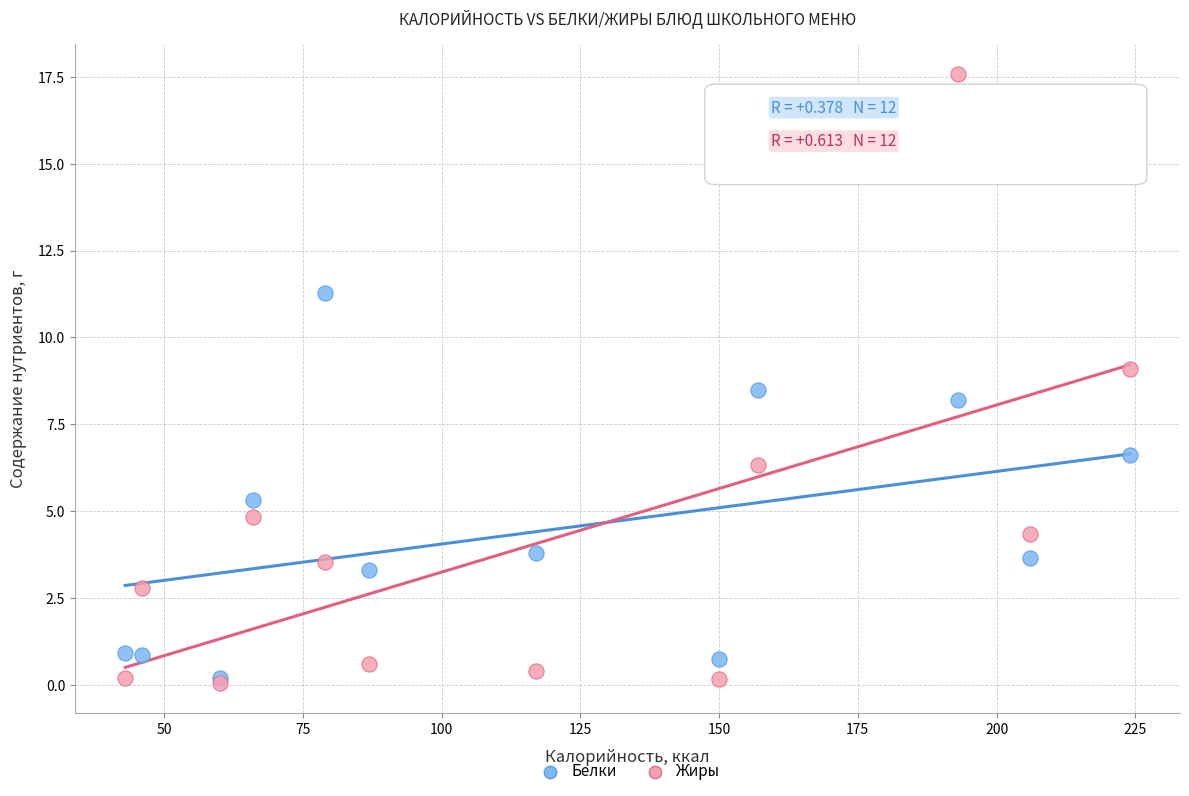

Which series has the largest Y range (max minus min)?

Жиры